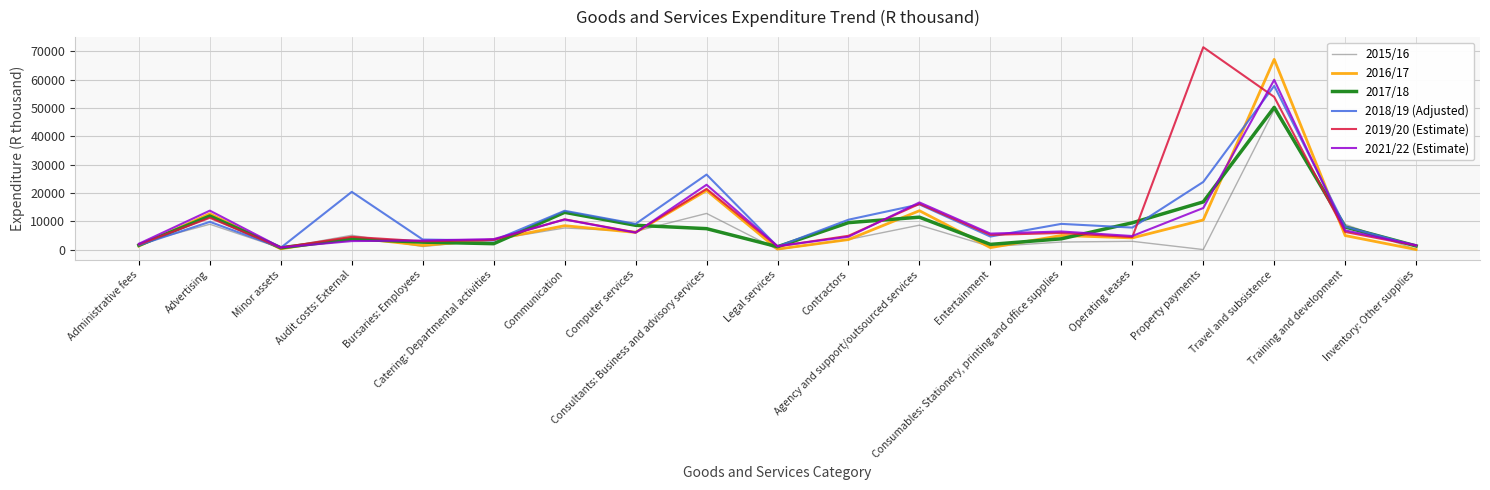

What is the label of the 10th point from the right?

Legal services